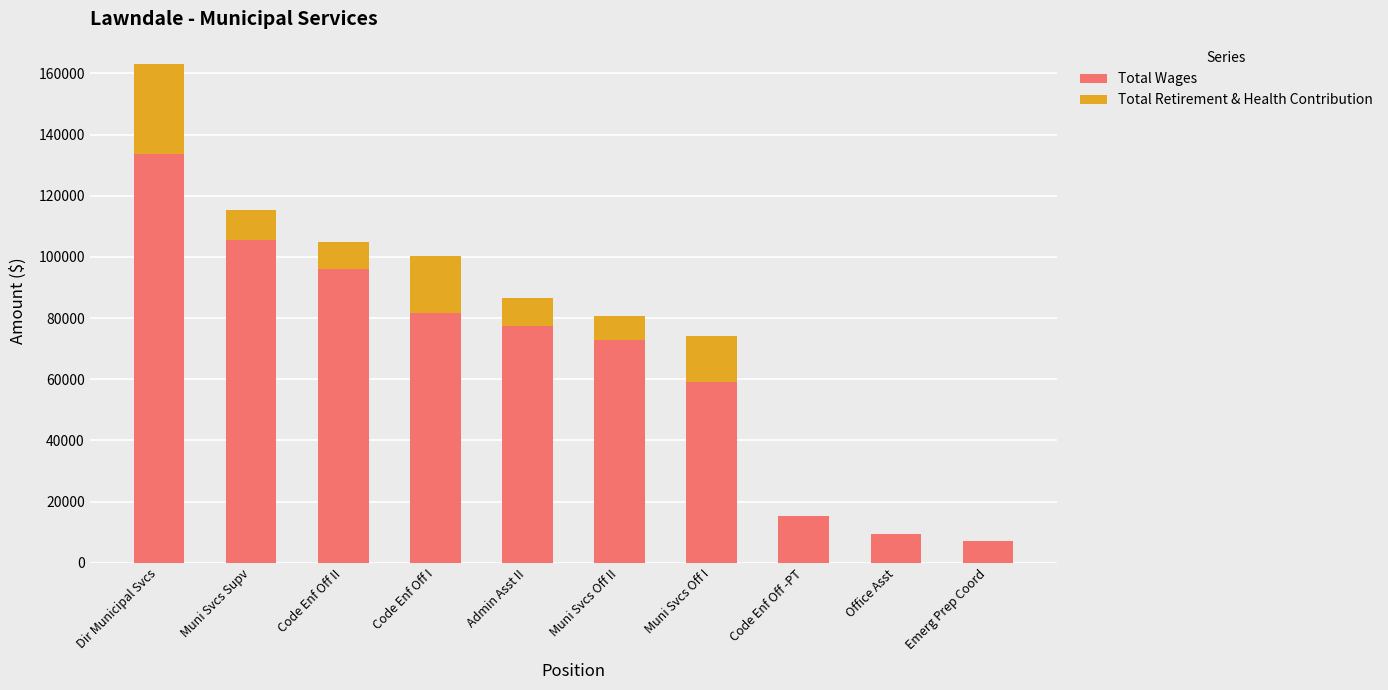

What is the difference between the Total Wages values at Code Enf Off -PT and Office Asst?

6081